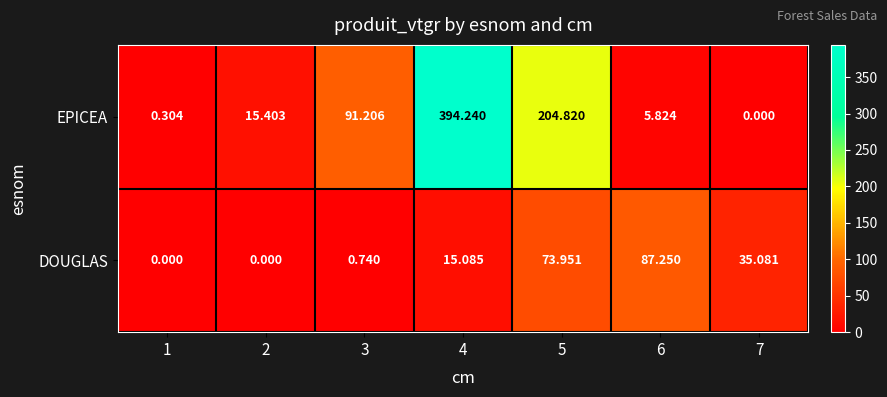

Which series has the largest total across all categories?

EPICEA